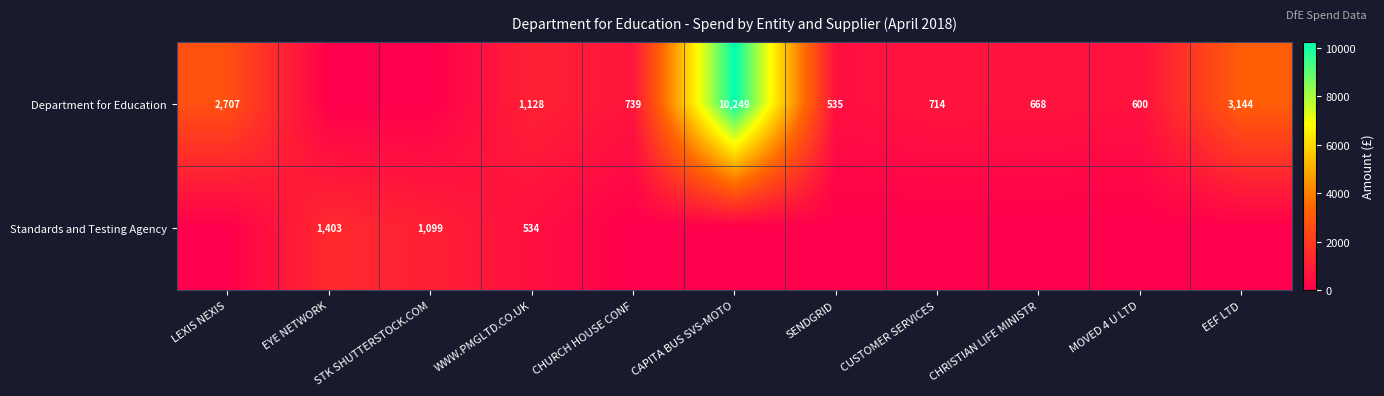

How many distinct data groups are displayed?

2